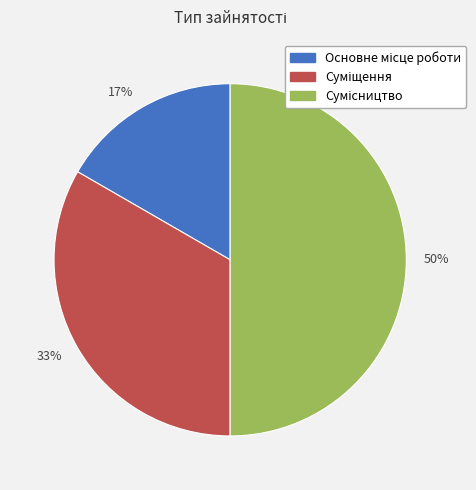

Which slice is the largest?

50%